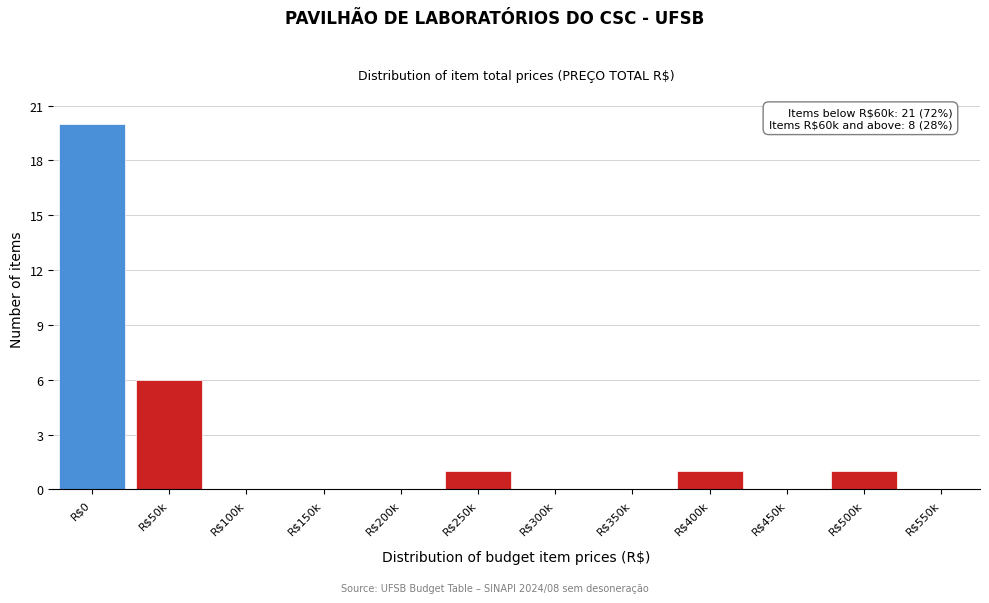

Which category has the highest value across all series?

R$0